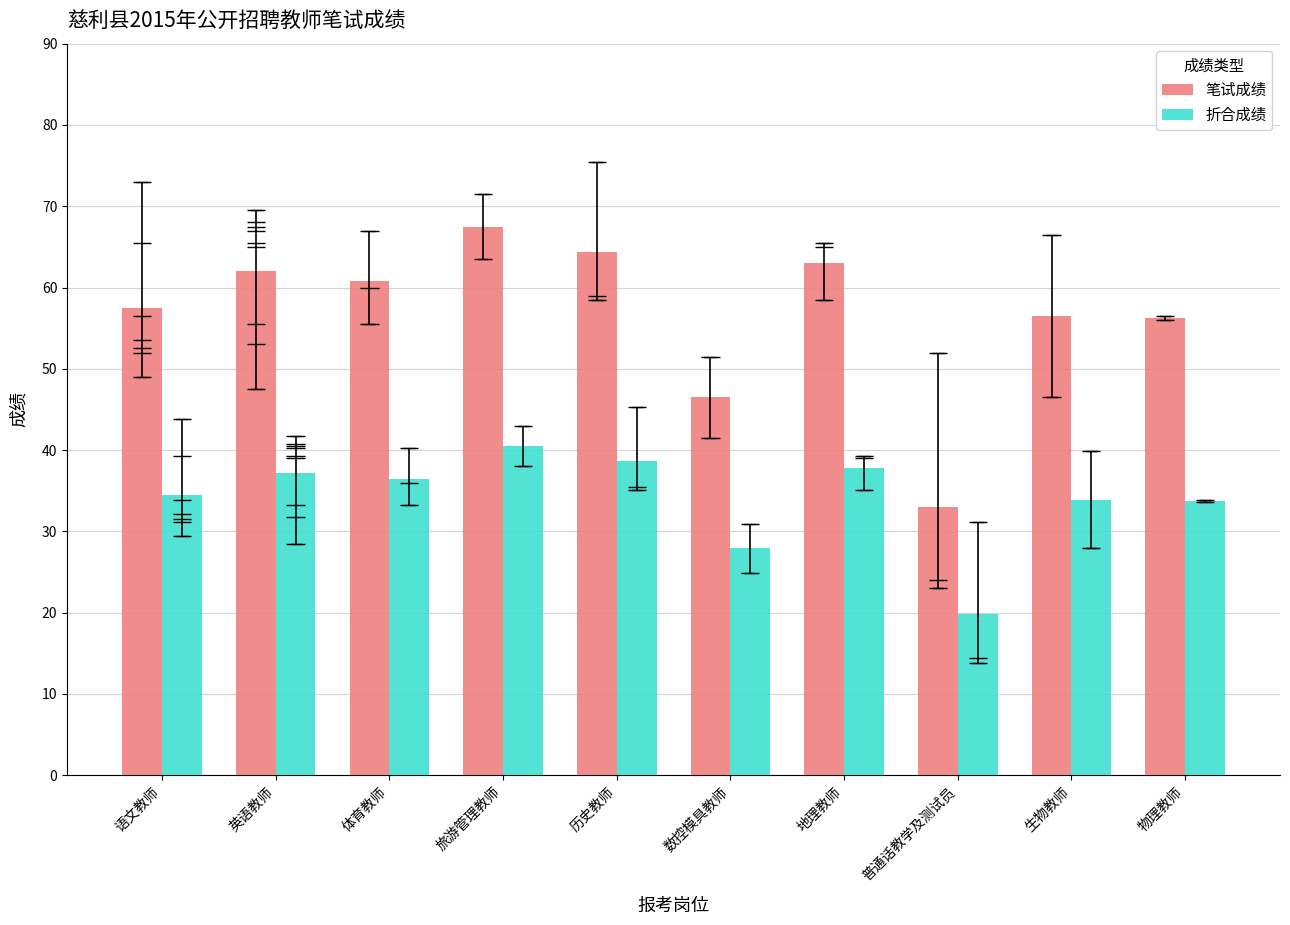

Reading left to right, extract all data points from this chart.

笔试成绩: 语文教师=57.4	英语教师=62.1	体育教师=60.8	旅游管理教师=67.5	历史教师=64.3	数控模具教师=46.5	地理教师=63.0	普通话教学及测试员=33.0	生物教师=56.5	物理教师=56.2
折合成绩: 语文教师=34.5	英语教师=37.2	体育教师=36.5	旅游管理教师=40.5	历史教师=38.6	数控模具教师=27.9	地理教师=37.8	普通话教学及测试员=19.8	生物教师=33.9	物理教师=33.8